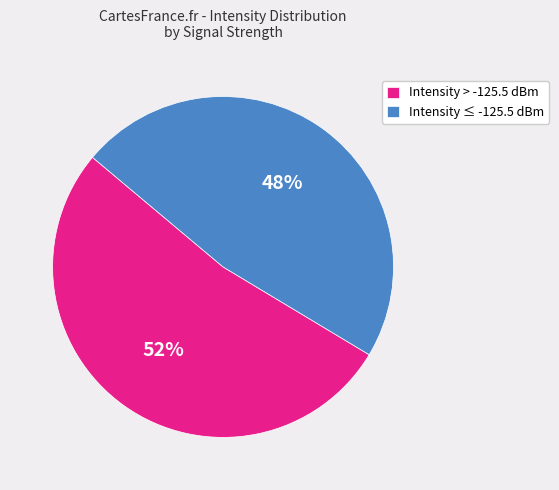

To the nearest percent, what percentage of the pie is Intensity ≤ -125.5 dBm?

47%